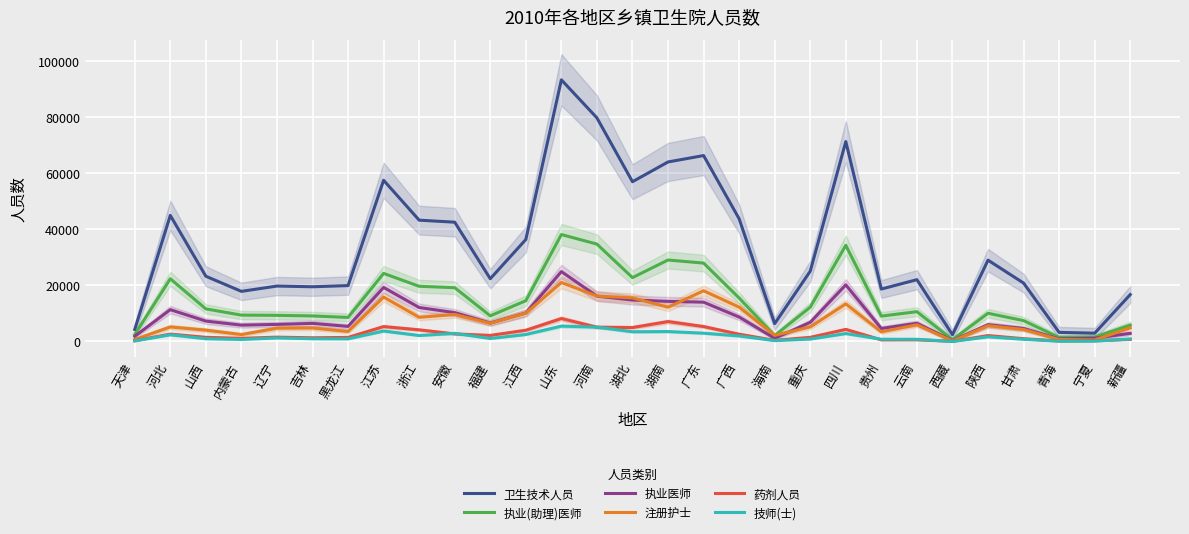

What are all the series names shown in the legend?

卫生技术人员, 执业(助理)医师, 执业医师, 注册护士, 药剂人员, 技师(士)